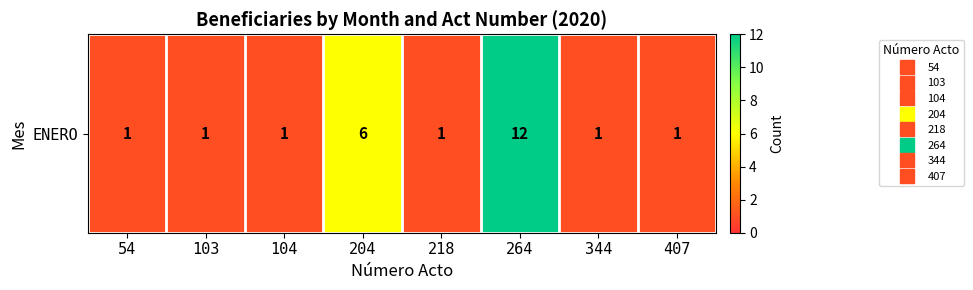

What is the maximum value shown in the chart?

12